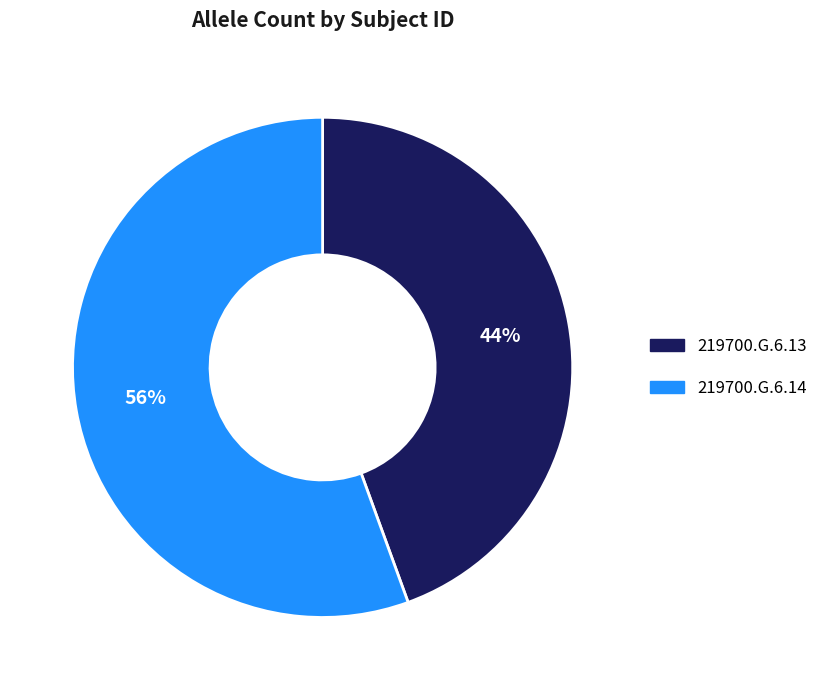

Is 219700.G.6.13 the majority of the pie?

No